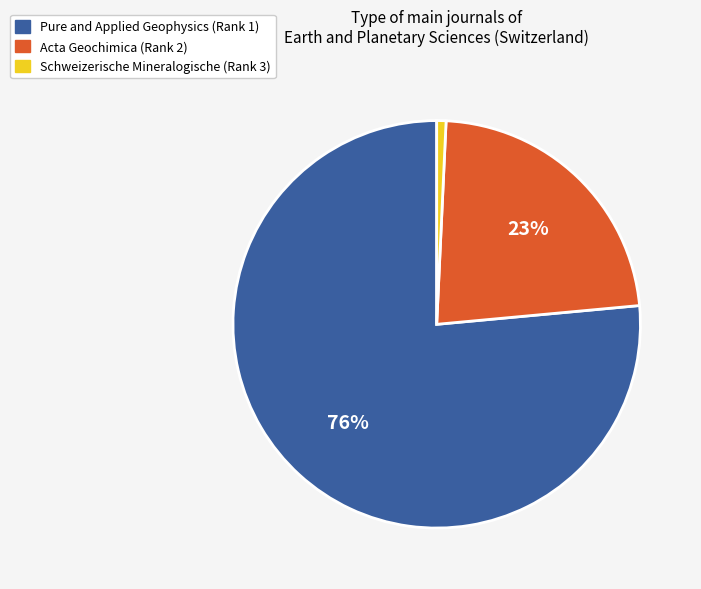

How many slices are in this pie chart?

3